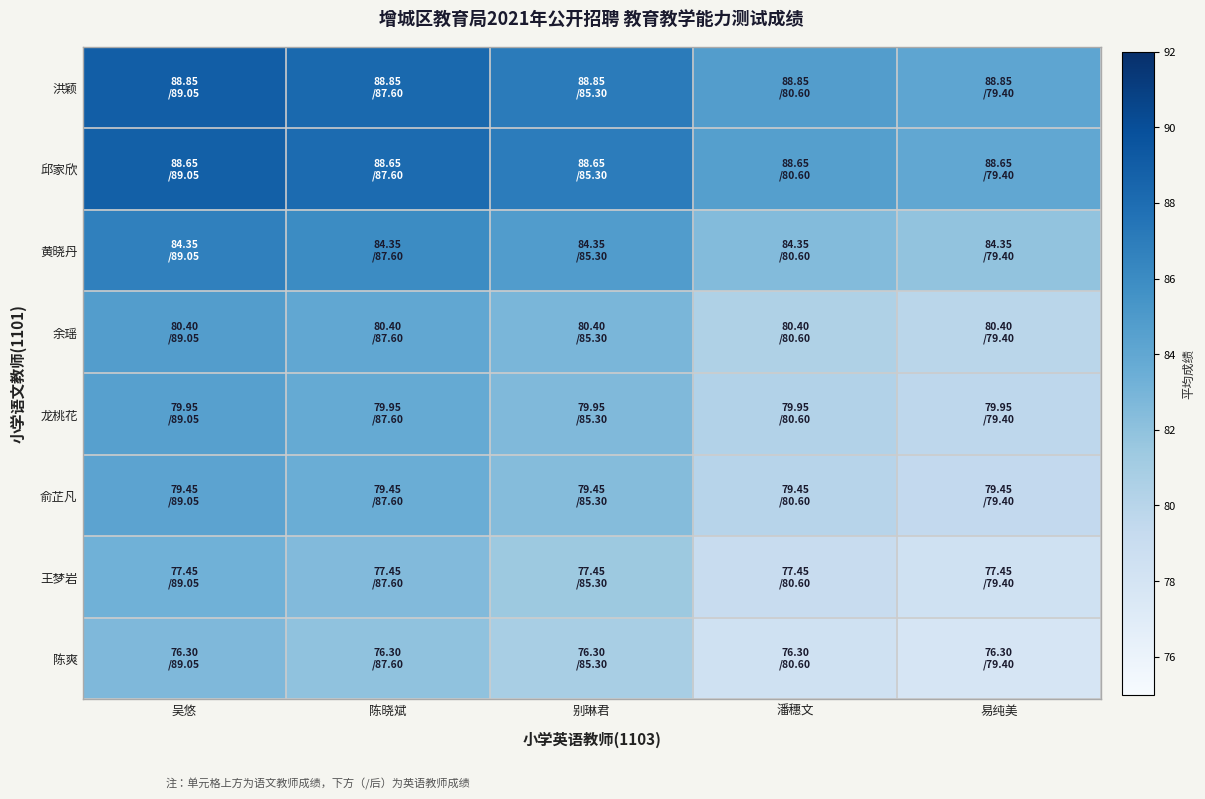

At how many categories does at least one series exceed 78?

5